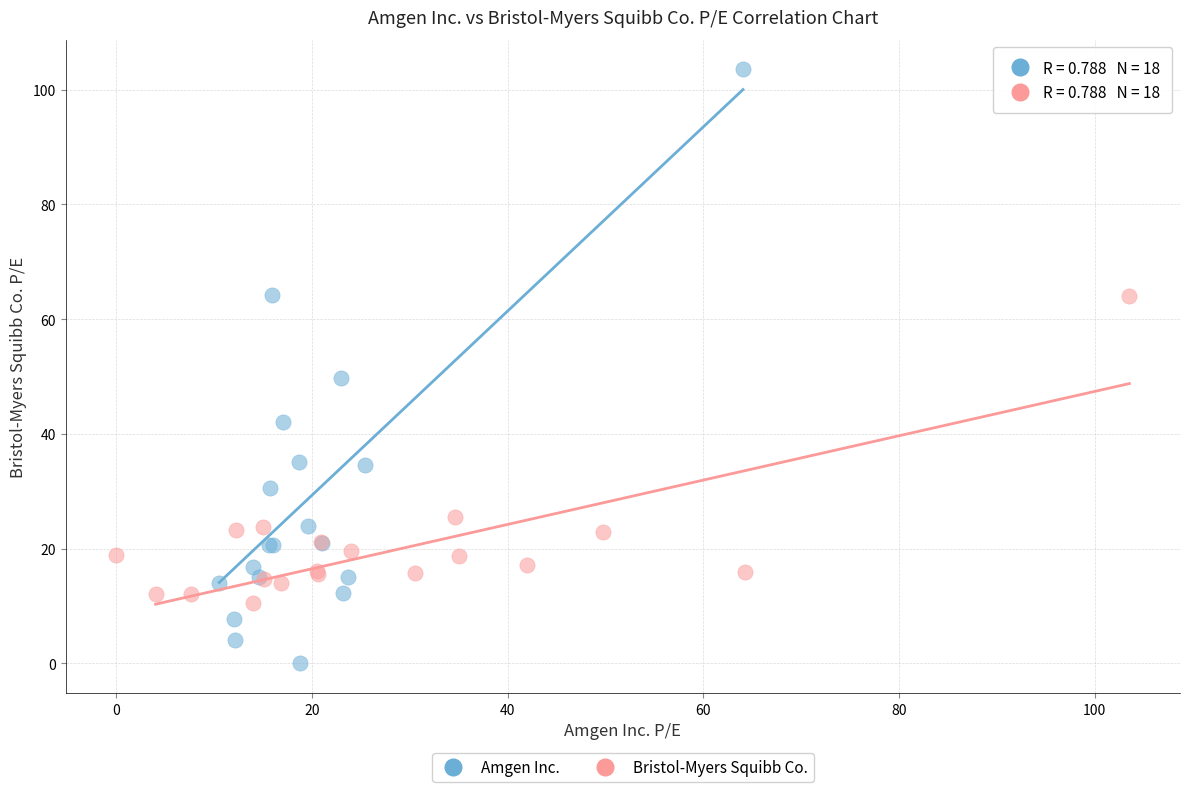

Which series reaches the maximum Y coordinate?

Amgen Inc.